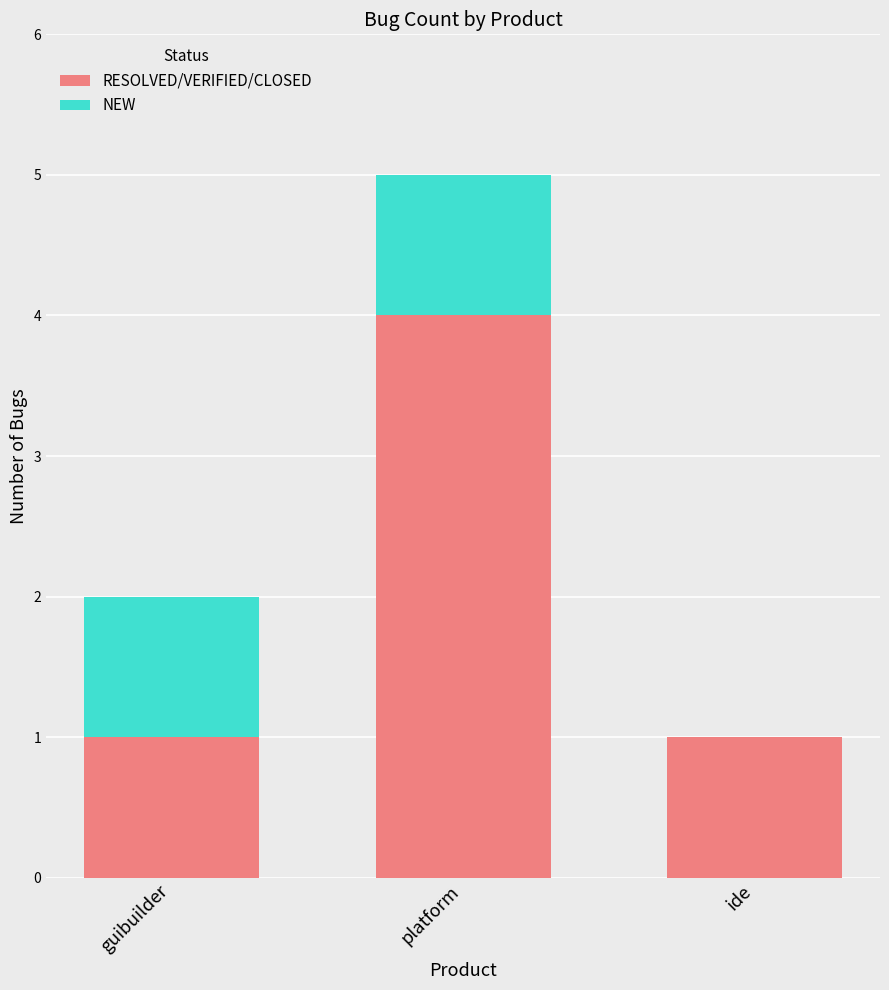

What is the sum of all RESOLVED/VERIFIED/CLOSED values?

6